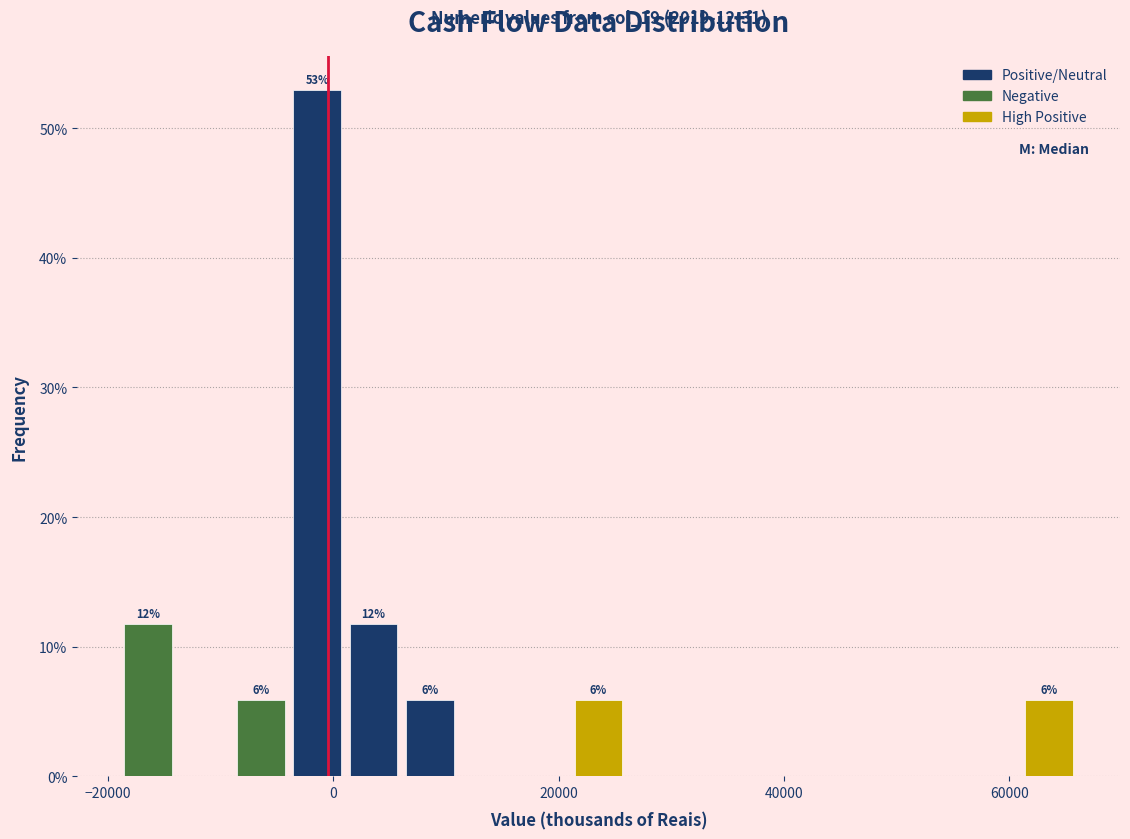

Around what value on the x-axis is the tallest bar? Give the approximate position of its centre, as read against the axis.

-2000